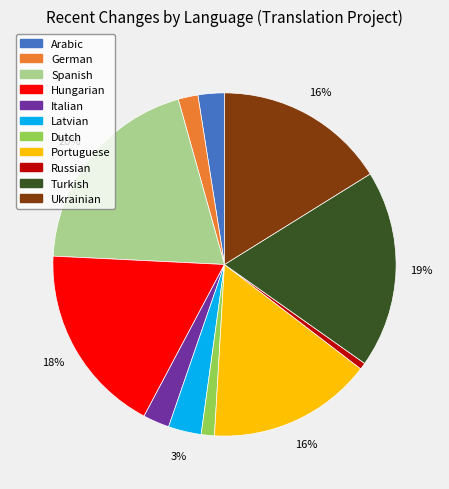

To the nearest percent, what is the difference between the largest and smallest slice percentages?

19%